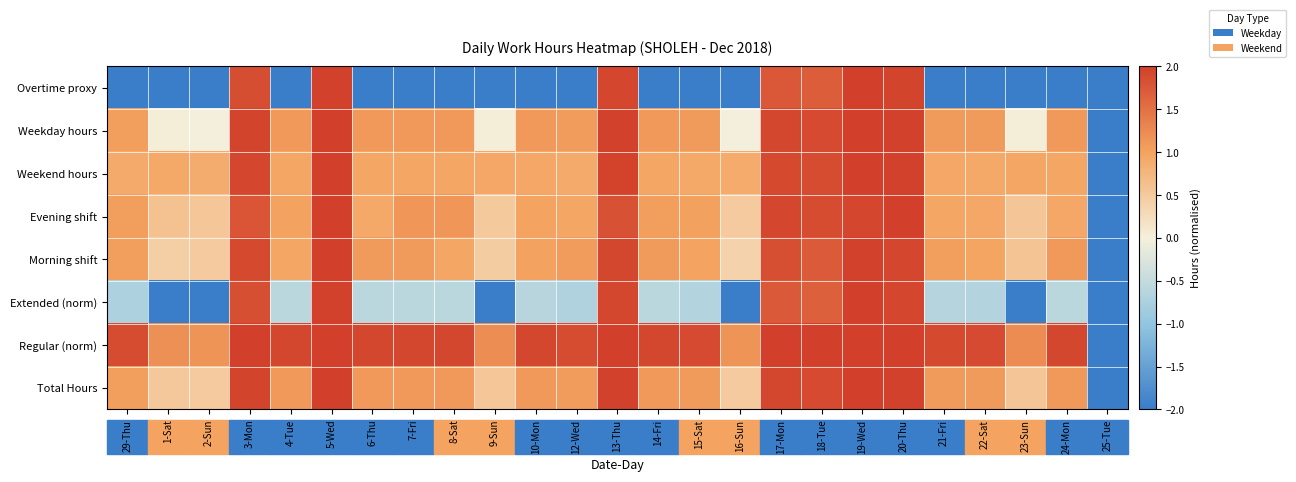

Reading left to right, extract all data points from this chart.

Total Hours: 29-Thu=1.1	1-Sat=0.5	2-Sun=0.5	3-Mon=1.9	4-Tue=1.1	5-Wed=2.0	6-Thu=1.1	7-Fri=1.1	8-Sat=1.1	9-Sun=0.5	10-Mon=1.1	12-Wed=1.1	13-Thu=2.0	14-Fri=1.1	15-Sat=1.1	16-Sun=0.5	17-Mon=1.9	18-Tue=1.9	19-Wed=2.0	20-Thu=2.0	21-Fri=1.1	22-Sat=1.1	23-Sun=0.6	24-Mon=1.1	25-Tue=-2.0
Regular (norm): 29-Thu=1.9	1-Sat=1.2	2-Sun=1.1	3-Mon=2.0	4-Tue=1.9	5-Wed=2.0	6-Thu=1.9	7-Fri=1.9	8-Sat=1.9	9-Sun=1.2	10-Mon=1.9	12-Wed=1.9	13-Thu=2.0	14-Fri=1.9	15-Sat=1.9	16-Sun=1.2	17-Mon=2.0	18-Tue=2.0	19-Wed=2.0	20-Thu=2.0	21-Fri=1.9	22-Sat=1.9	23-Sun=1.2	24-Mon=1.9	25-Tue=-2.0
Extended (norm): 29-Thu=-0.7	1-Sat=-2.0	2-Sun=-2.0	3-Mon=1.8	4-Tue=-0.6	5-Wed=2.0	6-Thu=-0.6	7-Fri=-0.6	8-Sat=-0.6	9-Sun=-2.0	10-Mon=-0.6	12-Wed=-0.7	13-Thu=1.9	14-Fri=-0.6	15-Sat=-0.7	16-Sun=-2.0	17-Mon=1.7	18-Tue=1.7	19-Wed=2.0	20-Thu=1.9	21-Fri=-0.6	22-Sat=-0.7	23-Sun=-2.0	24-Mon=-0.6	25-Tue=-2.0
Morning shift: 29-Thu=1.0	1-Sat=0.4	2-Sun=0.5	3-Mon=1.9	4-Tue=1.0	5-Wed=2.0	6-Thu=1.1	7-Fri=1.1	8-Sat=1.0	9-Sun=0.5	10-Mon=1.0	12-Wed=1.1	13-Thu=1.9	14-Fri=1.1	15-Sat=1.0	16-Sun=0.4	17-Mon=1.8	18-Tue=1.7	19-Wed=2.0	20-Thu=1.9	21-Fri=1.1	22-Sat=1.0	23-Sun=0.6	24-Mon=1.1	25-Tue=-2.0
Evening shift: 29-Thu=1.0	1-Sat=0.6	2-Sun=0.5	3-Mon=1.8	4-Tue=1.0	5-Wed=2.0	6-Thu=0.9	7-Fri=1.1	8-Sat=1.1	9-Sun=0.5	10-Mon=1.0	12-Wed=1.0	13-Thu=1.8	14-Fri=1.0	15-Sat=1.0	16-Sun=0.5	17-Mon=1.9	18-Tue=1.9	19-Wed=1.9	20-Thu=2.0	21-Fri=1.0	22-Sat=0.9	23-Sun=0.6	24-Mon=0.9	25-Tue=-2.0
Weekend hours: 29-Thu=0.9	1-Sat=0.9	2-Sun=0.9	3-Mon=1.9	4-Tue=1.0	5-Wed=2.0	6-Thu=1.0	7-Fri=1.0	8-Sat=1.0	9-Sun=1.0	10-Mon=1.0	12-Wed=0.9	13-Thu=2.0	14-Fri=1.0	15-Sat=0.9	16-Sun=0.9	17-Mon=1.9	18-Tue=1.9	19-Wed=2.0	20-Thu=2.0	21-Fri=0.9	22-Sat=0.9	23-Sun=1.0	24-Mon=1.0	25-Tue=-2.0
Weekday hours: 29-Thu=1.1	1-Sat=0.0	2-Sun=-0.0	3-Mon=1.9	4-Tue=1.1	5-Wed=2.0	6-Thu=1.1	7-Fri=1.1	8-Sat=1.1	9-Sun=0.0	10-Mon=1.1	12-Wed=1.1	13-Thu=2.0	14-Fri=1.1	15-Sat=1.1	16-Sun=-0.0	17-Mon=1.9	18-Tue=1.9	19-Wed=2.0	20-Thu=2.0	21-Fri=1.1	22-Sat=1.1	23-Sun=0.0	24-Mon=1.1	25-Tue=-2.0
Overtime proxy: 29-Thu=-2.0	1-Sat=-2.0	2-Sun=-2.0	3-Mon=1.8	4-Tue=-2.0	5-Wed=2.0	6-Thu=-2.0	7-Fri=-2.0	8-Sat=-2.0	9-Sun=-2.0	10-Mon=-2.0	12-Wed=-2.0	13-Thu=1.9	14-Fri=-2.0	15-Sat=-2.0	16-Sun=-2.0	17-Mon=1.8	18-Tue=1.7	19-Wed=2.0	20-Thu=1.9	21-Fri=-2.0	22-Sat=-2.0	23-Sun=-2.0	24-Mon=-2.0	25-Tue=-2.0